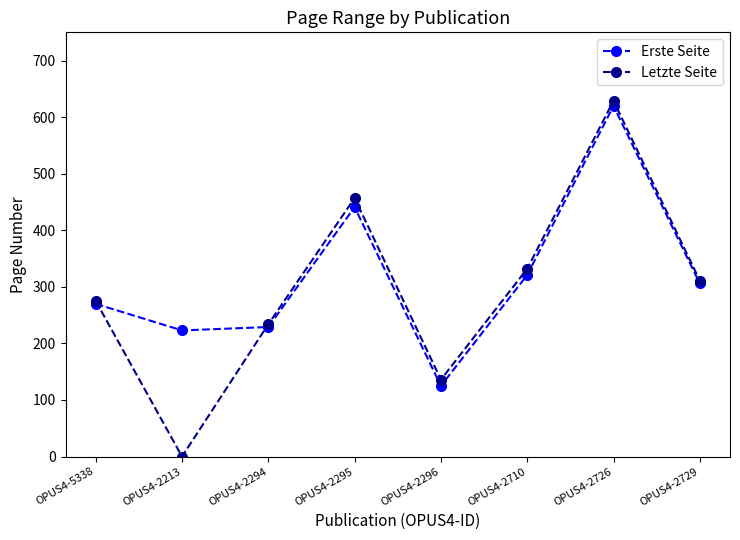

What is the average value of the Letzte Seite series?

297